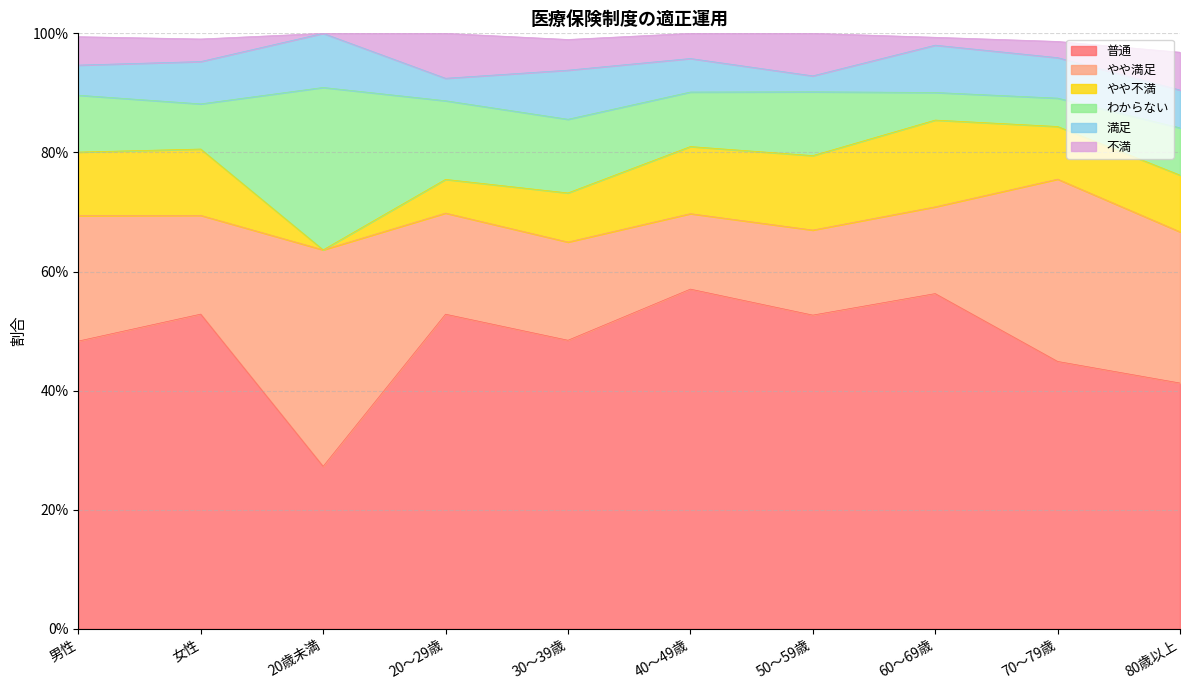

Between 50～59歳 and 40～49歳, which is larger?

40～49歳